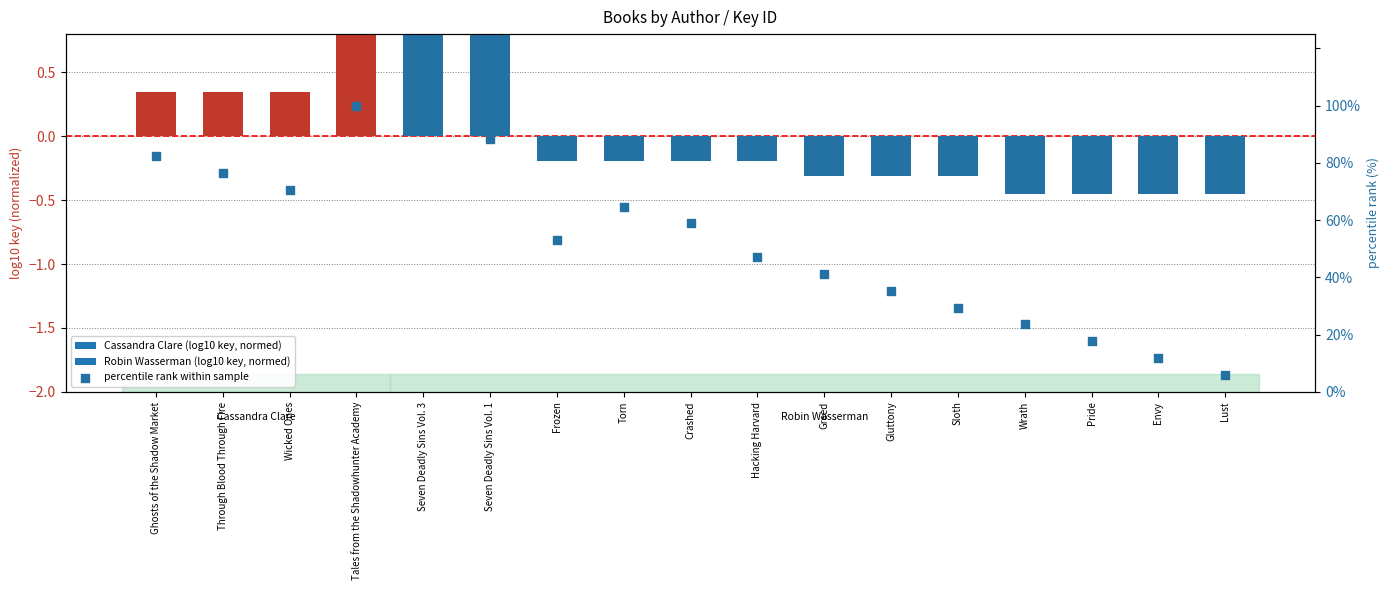

What is the change in value from Seven Deadly Sins Vol. 1 to Sloth?

-58.8